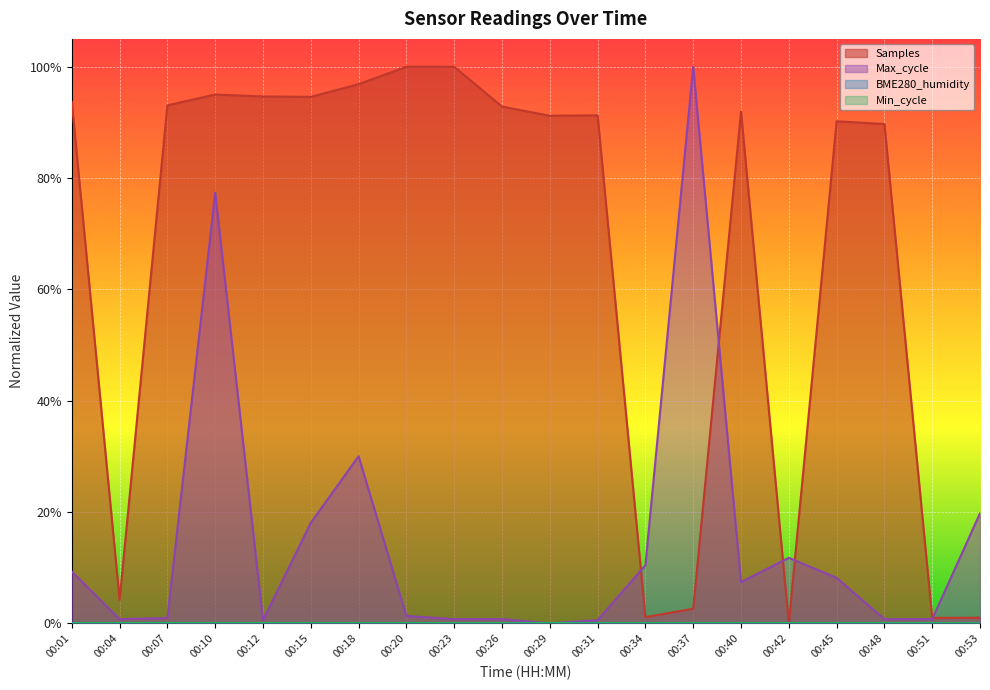

Which series changed the most between 00:10 and 00:34?

Samples